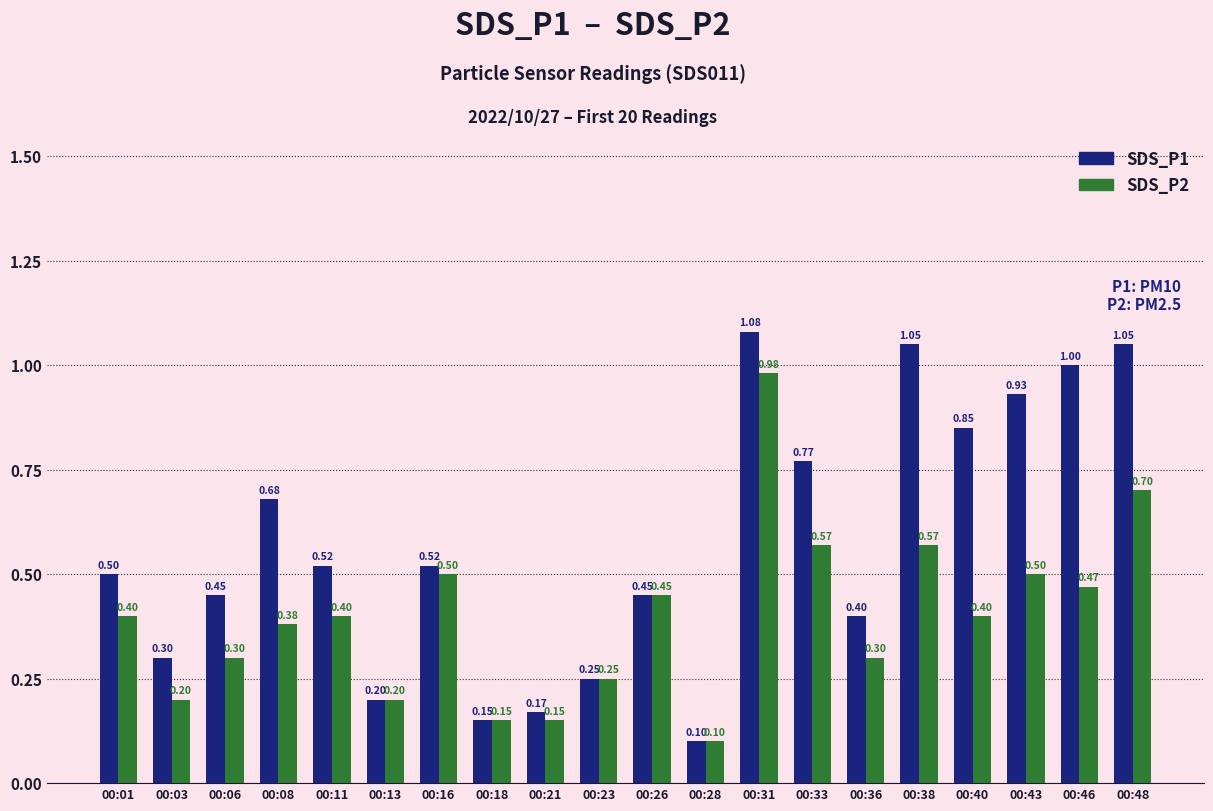

At which category is the sum across all series the highest?

00:31